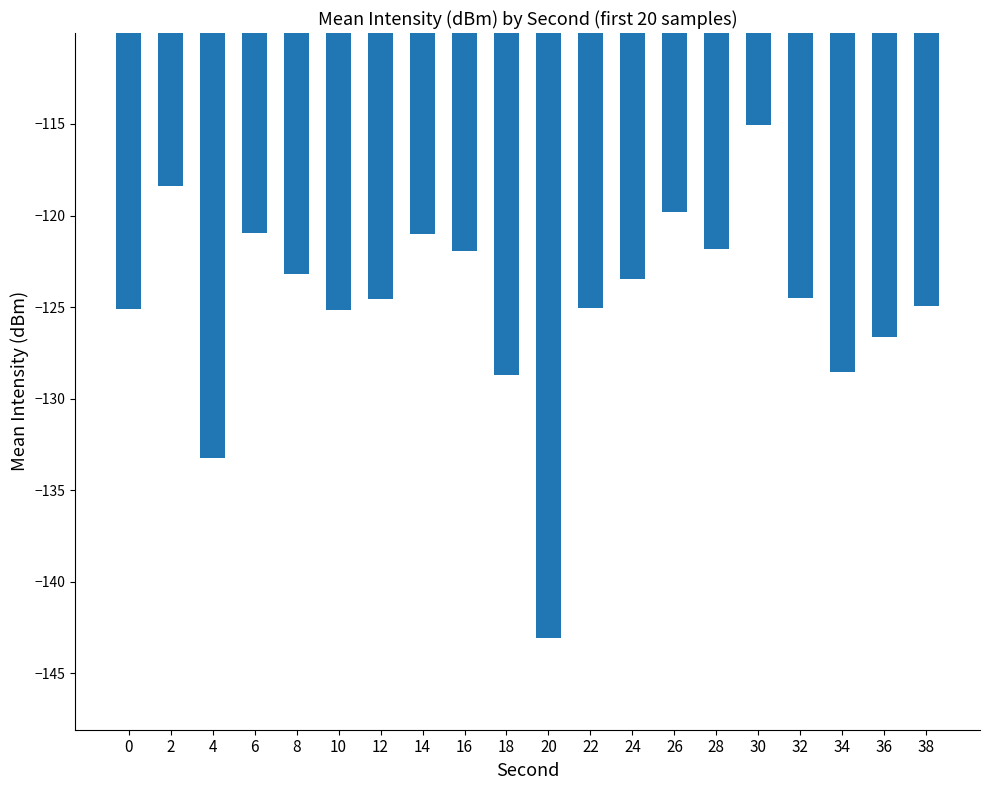

What is the value of the 1st bar from the left?

-125.1